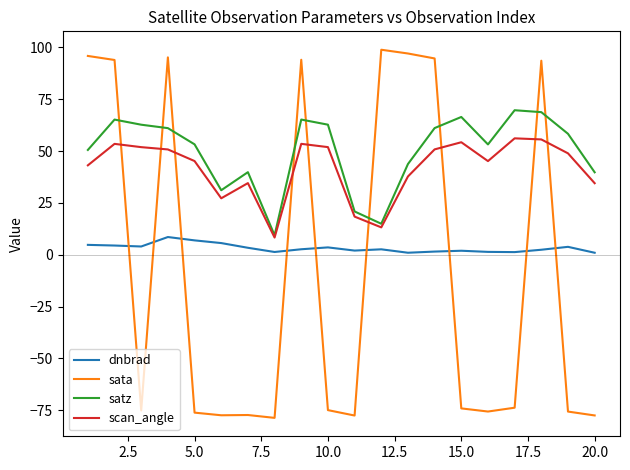

What is the lowest value of the sata series?

-78.7